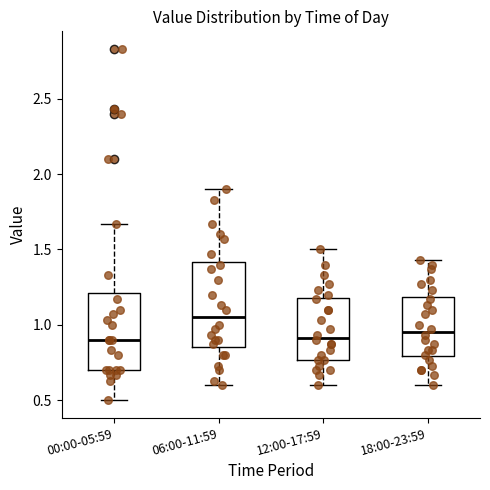

Reading left to right, transcribe this box plot: for each box, give where its median line is, the range the box spans, and where its two whiskers end, as read against the y-axis. The values are not printed on the chart, so give them approximately, as read against the axis.

00:00-05:59: median 0.90, box 0.70 to 1.20, whiskers 0.50 to 1.65
06:00-11:59: median 1.05, box 0.85 to 1.40, whiskers 0.60 to 1.90
12:00-17:59: median 0.90, box 0.75 to 1.20, whiskers 0.60 to 1.50
18:00-23:59: median 0.95, box 0.80 to 1.20, whiskers 0.60 to 1.45